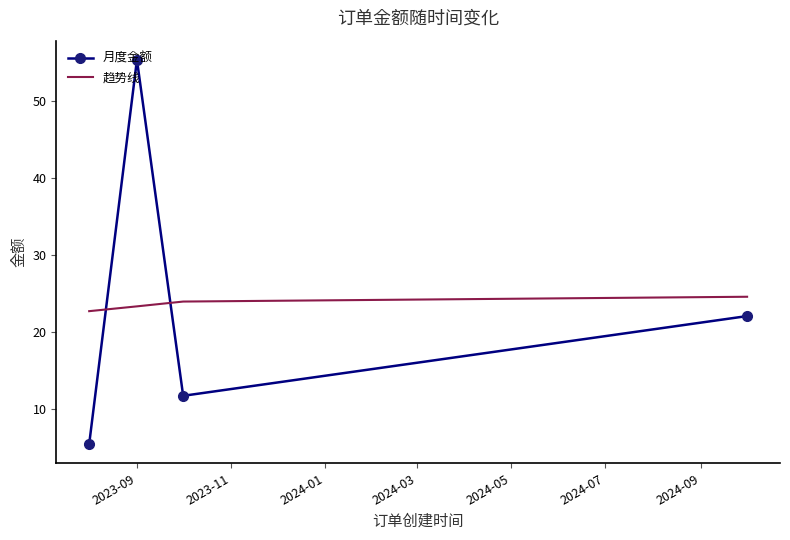

In 月度金额, how many points are lower than both neighbors (excluding endpoints)?

1